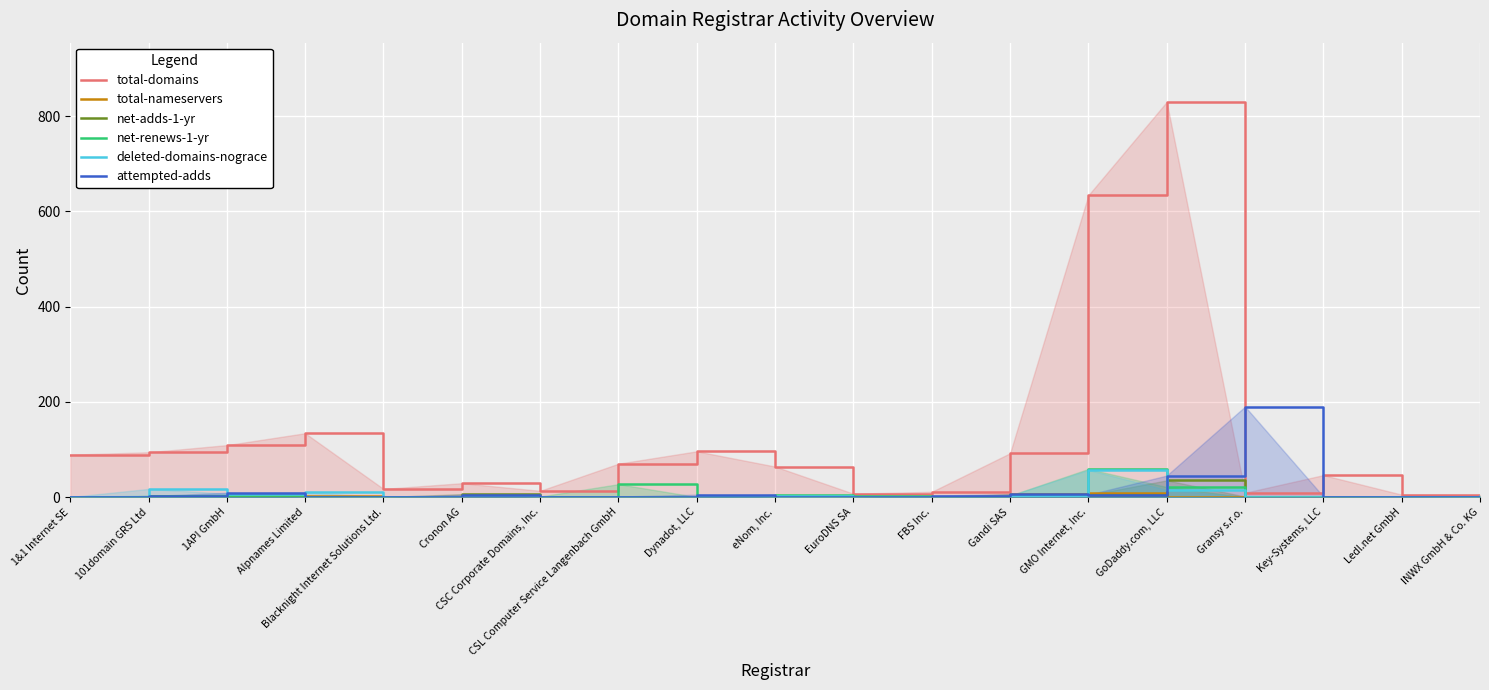

Does the chart display data point markers on the line(s)?

No